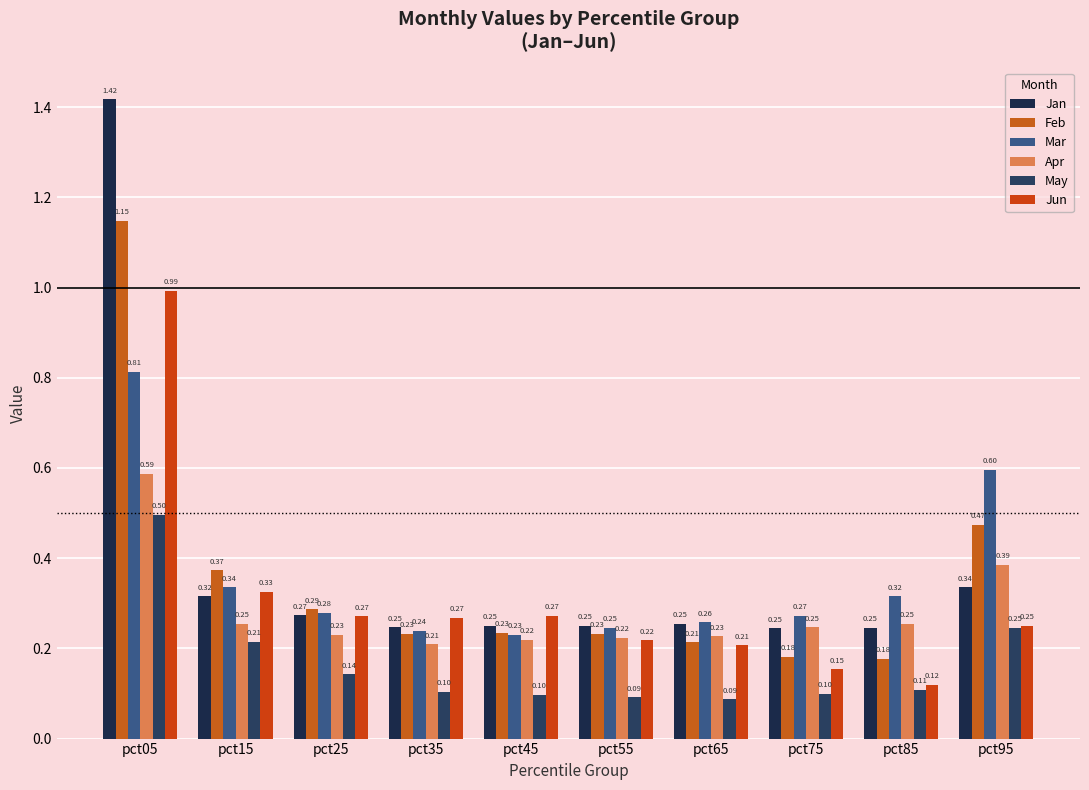

What is the minimum value shown in the chart?

0.1